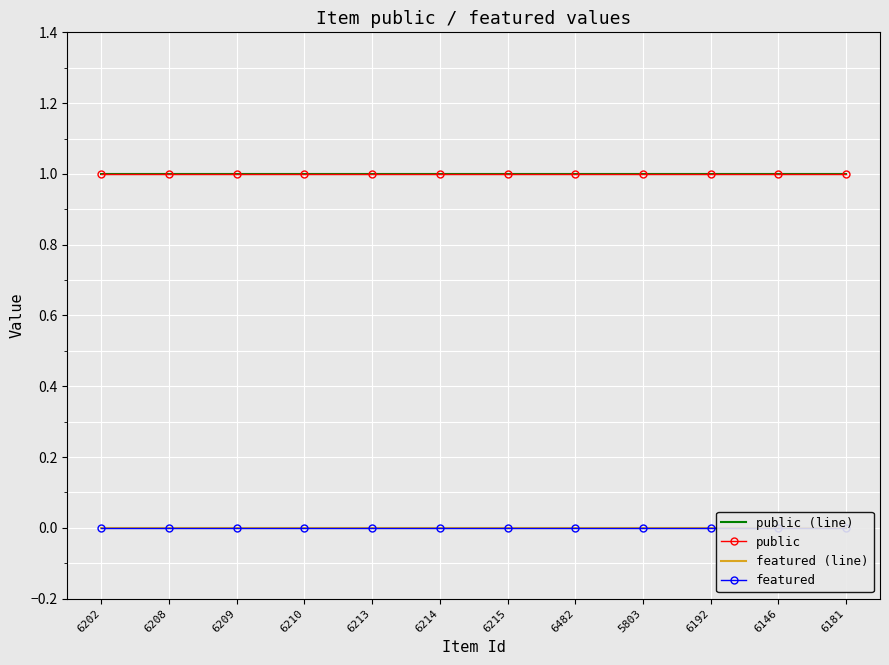

What is the maximum value shown in the chart?

1